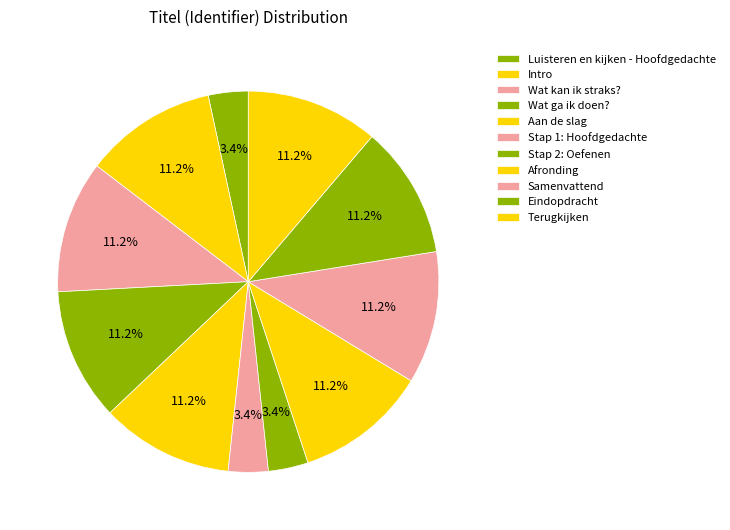

To the nearest percent, what is the combined percentage of Afronding and Aan de slag?

22%